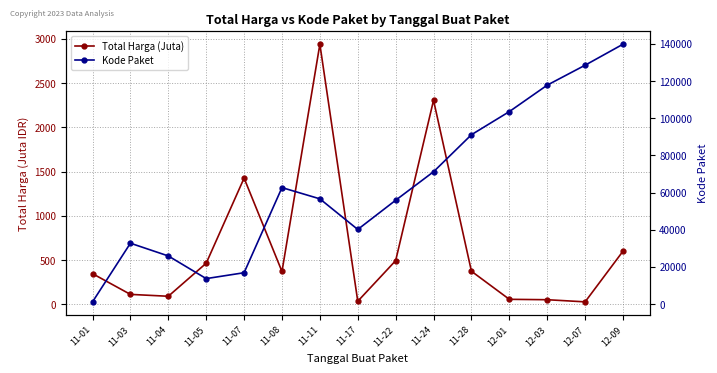

What is the spread (max minus min) of values at 11-01?

792.9